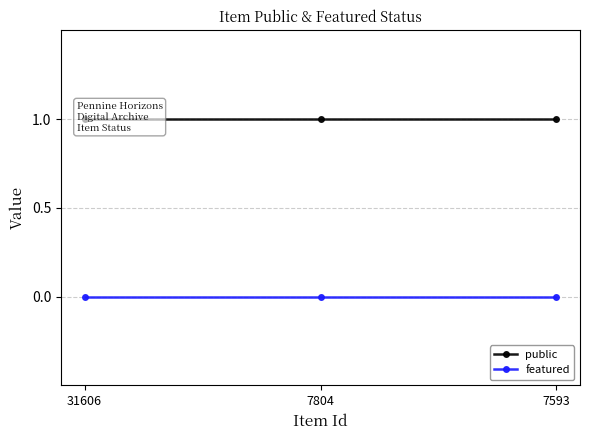

Where is featured nearest to the value 0?

31606